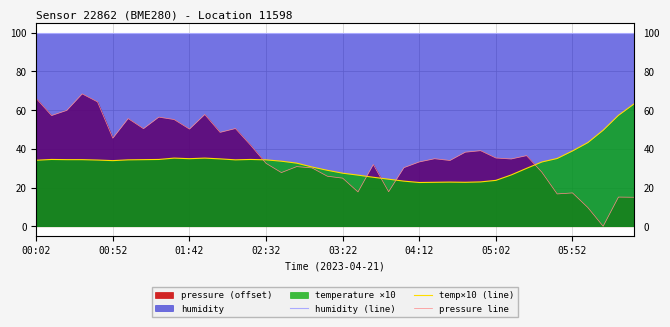

How many intersections are there between pressure line and temp×10 (line)?

5